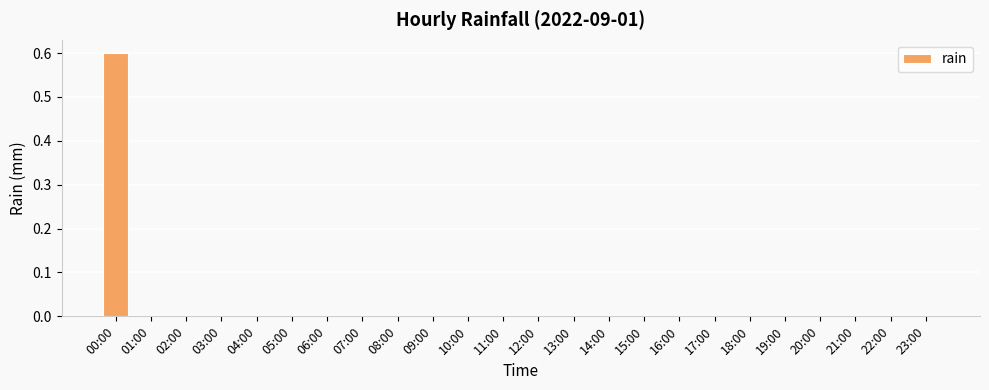

What is the sum of all values?

0.6